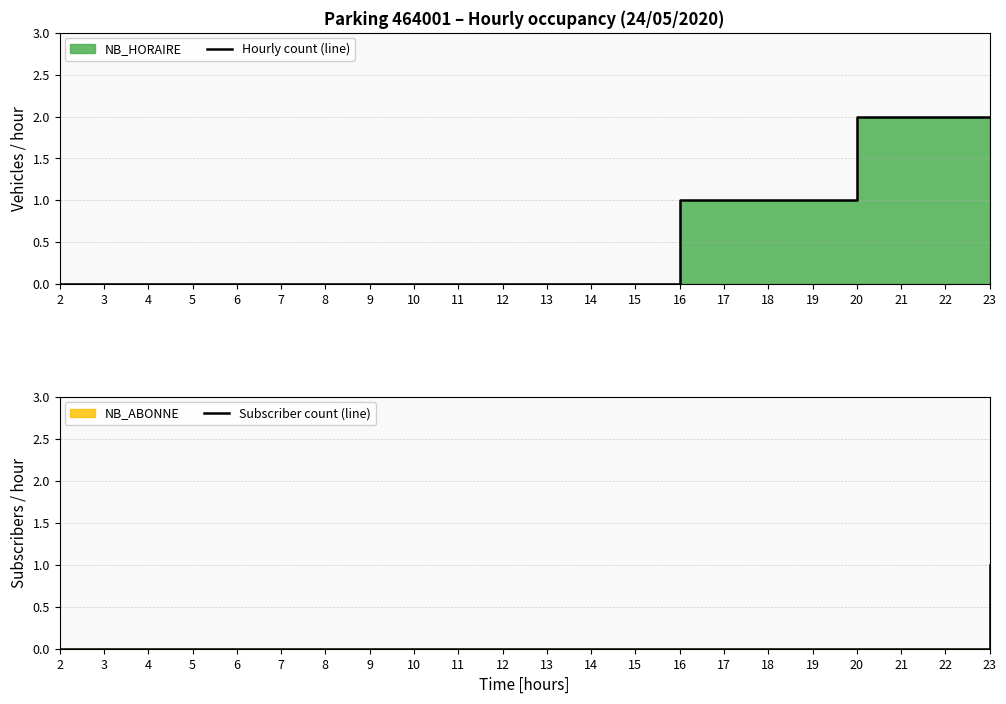

True or false: Hourly count (line) and Subscriber count (line) intersect in this chart.

False